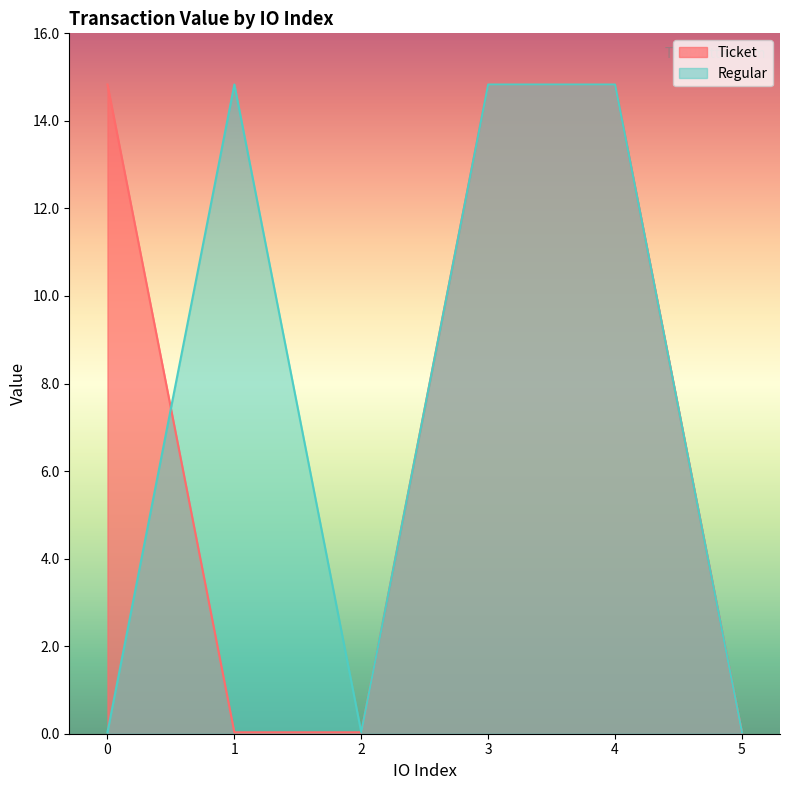

Reading left to right, extract all data points from this chart.

Ticket: 0=14.8	1=0.0	2=0.0	3=14.8	4=14.8	5=0.0
Regular: 0=0.0	1=14.8	2=0.0	3=14.8	4=14.8	5=0.0